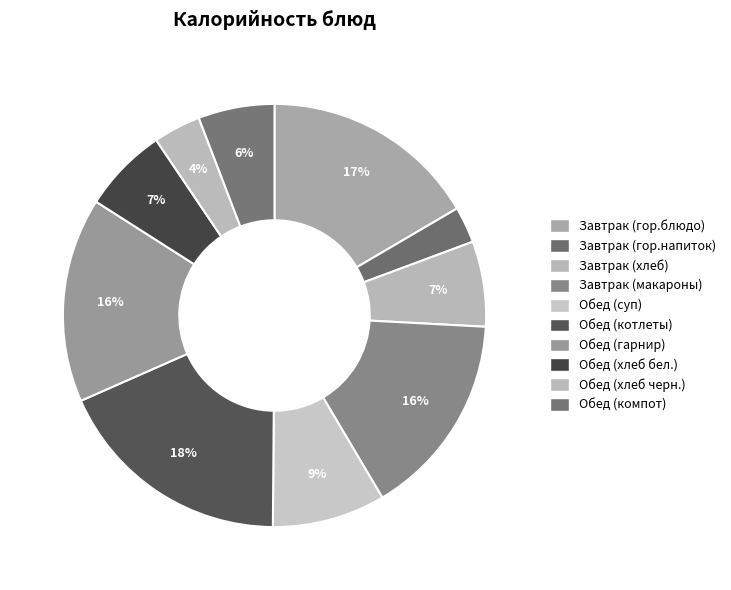

How many segments does this pie chart have?

10